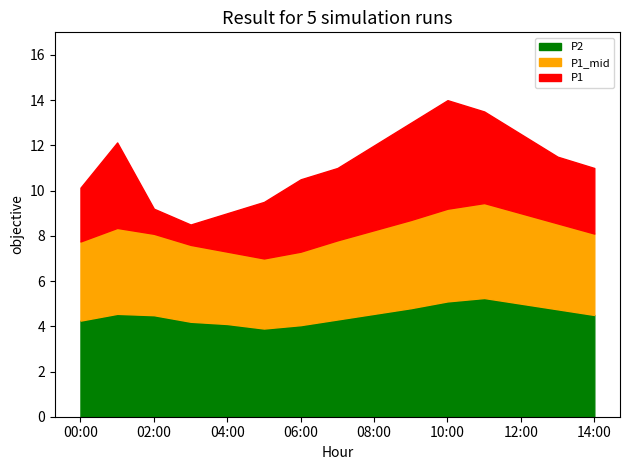

Which category has the highest value across all series?

10:00